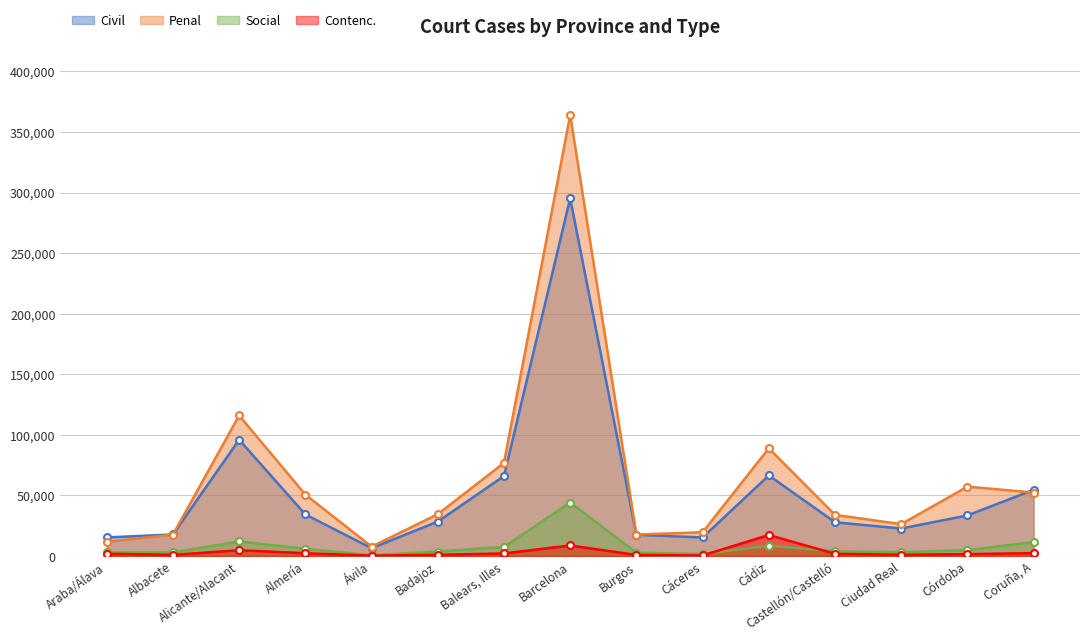

What is the approximate value of Social at Burgos, to the nearest 50?

2700